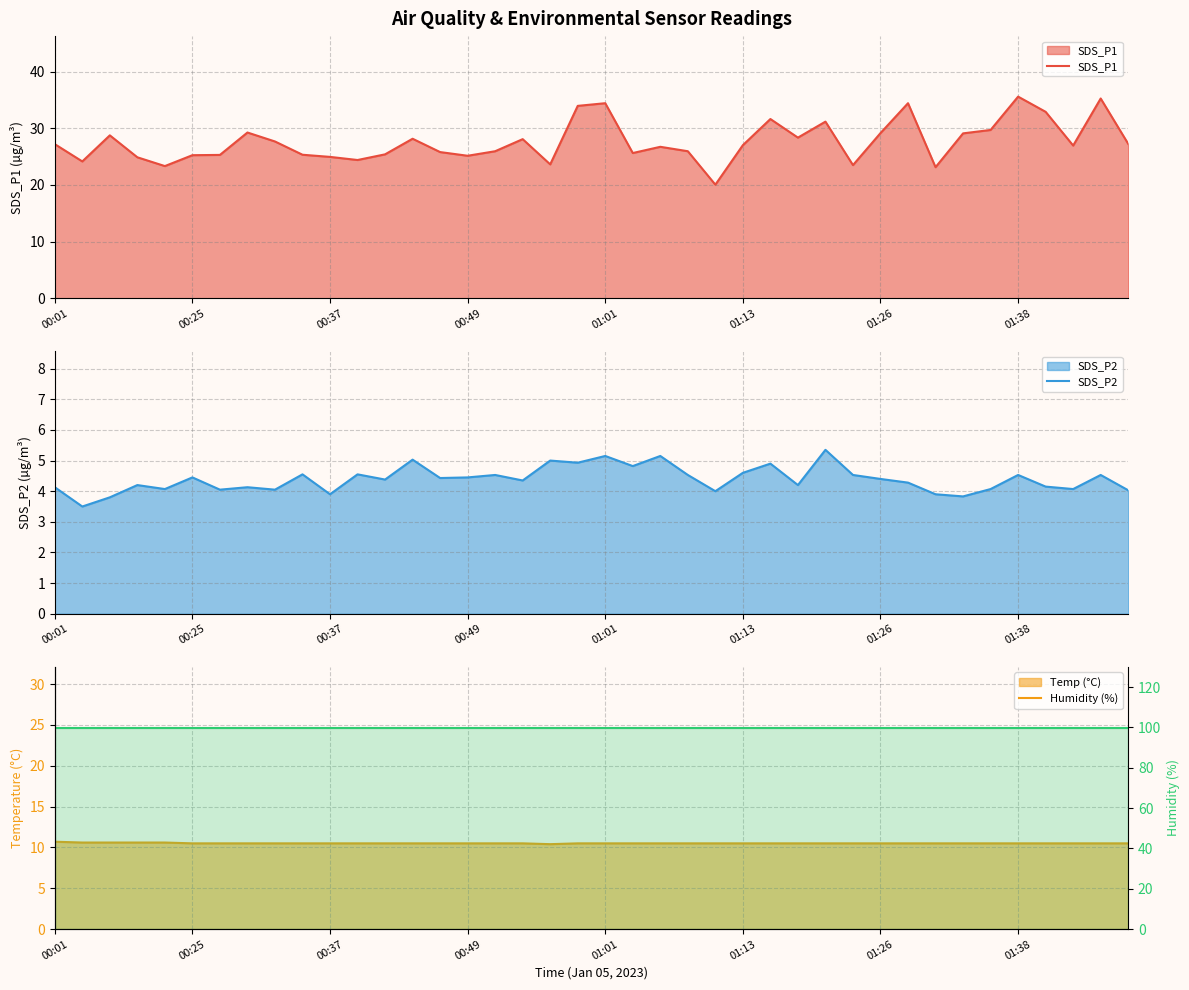

What is the spread (max minus min) of values at 36?

95.8